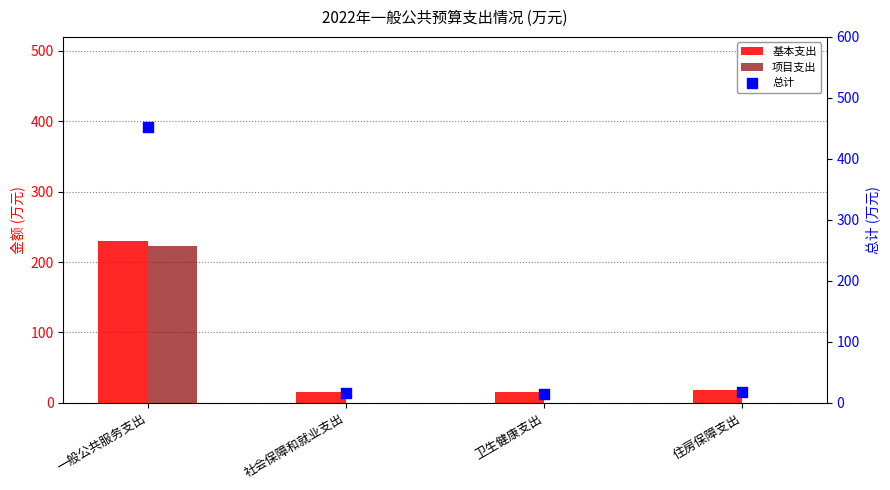

Is the value of 总计 at 卫生健康支出 greater than the value of 基本支出 at 住房保障支出?

No